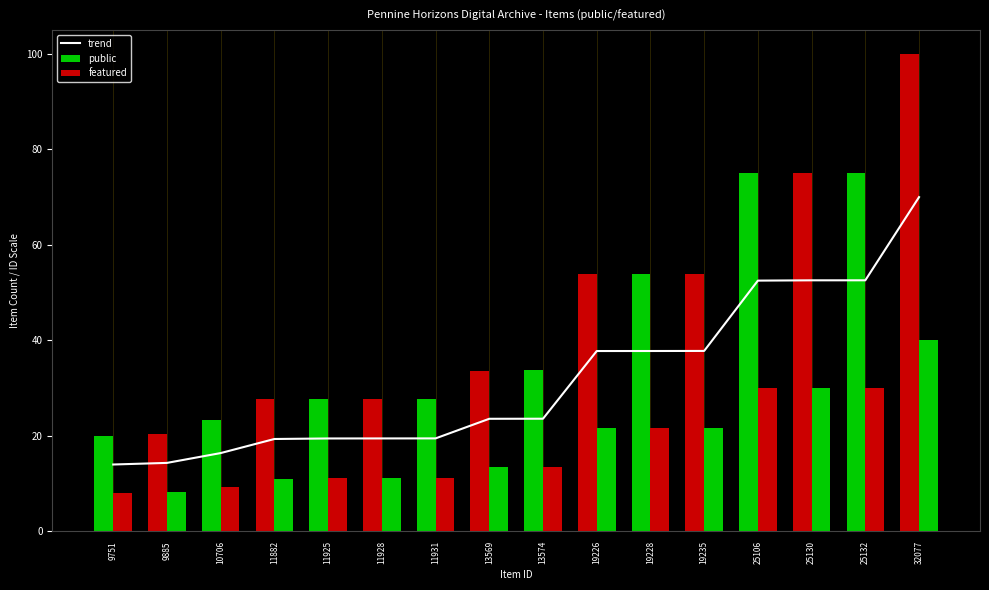

At how many categories does at least one series exceed 59?

4